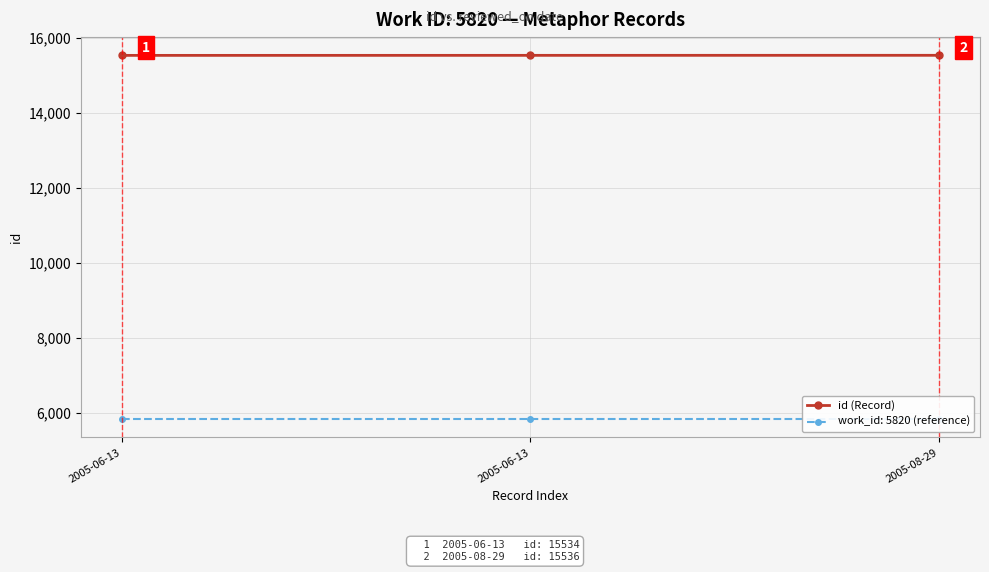

What is the change in value from 2005-06-13 to 2005-06-13?

+1